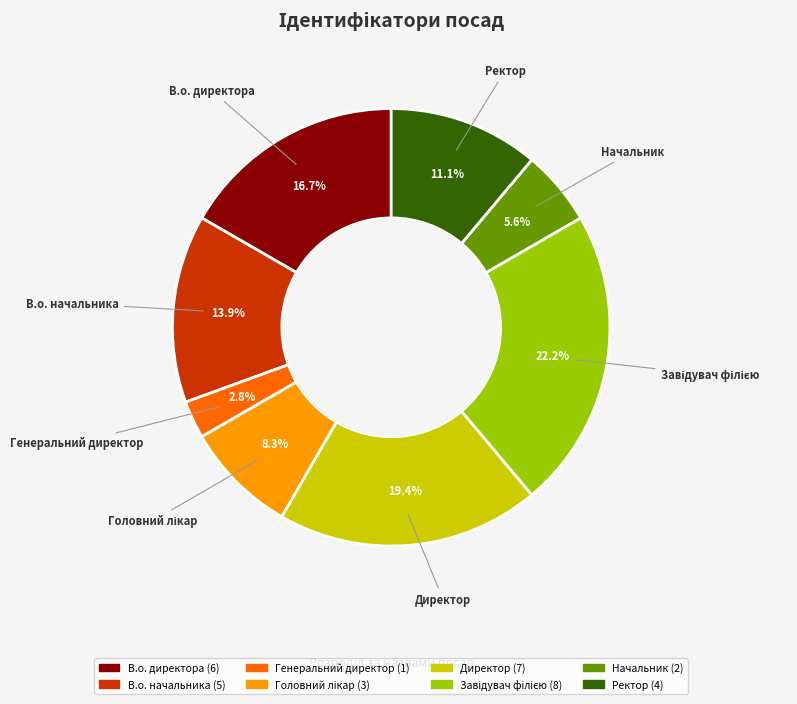

Does any single category account for the majority?

No